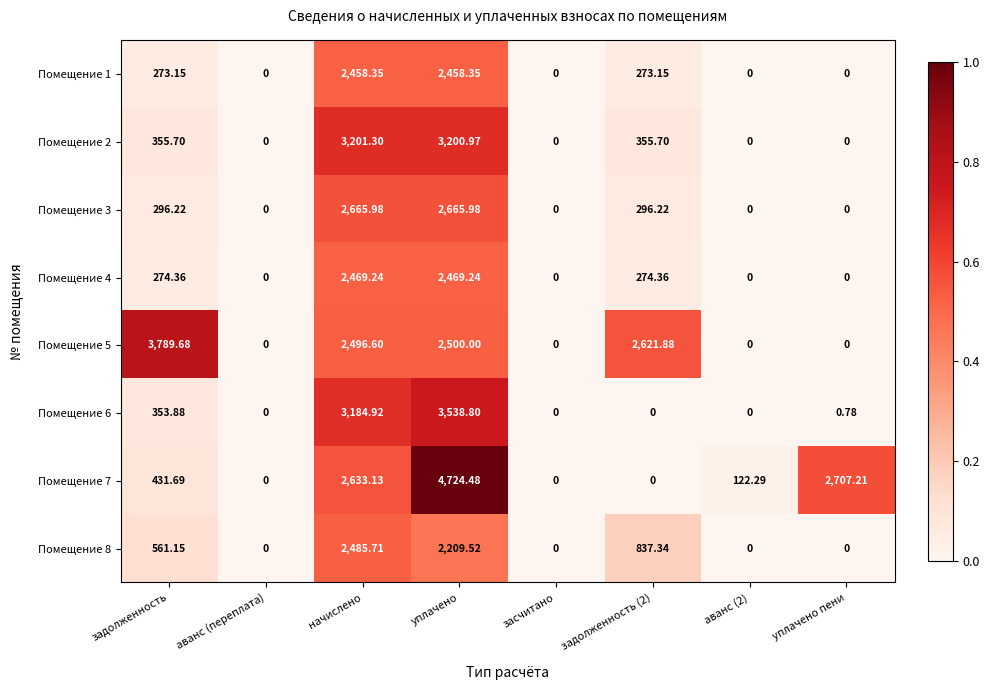

At which category is the sum across all series the highest?

уплачено